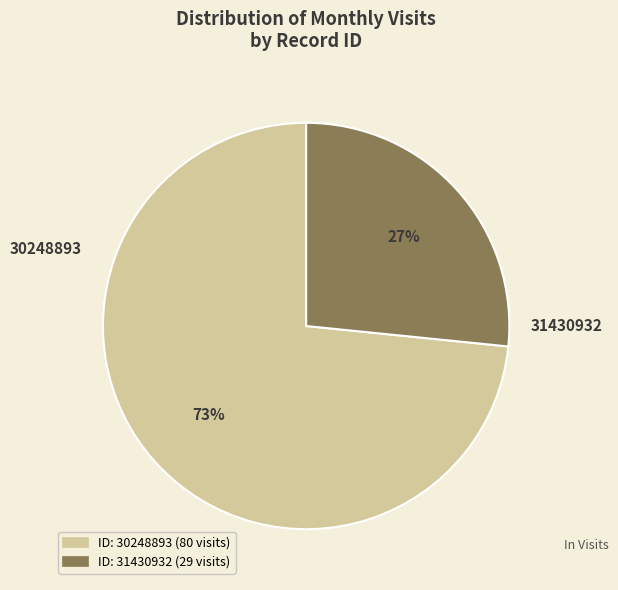

Does any single category account for the majority?

Yes